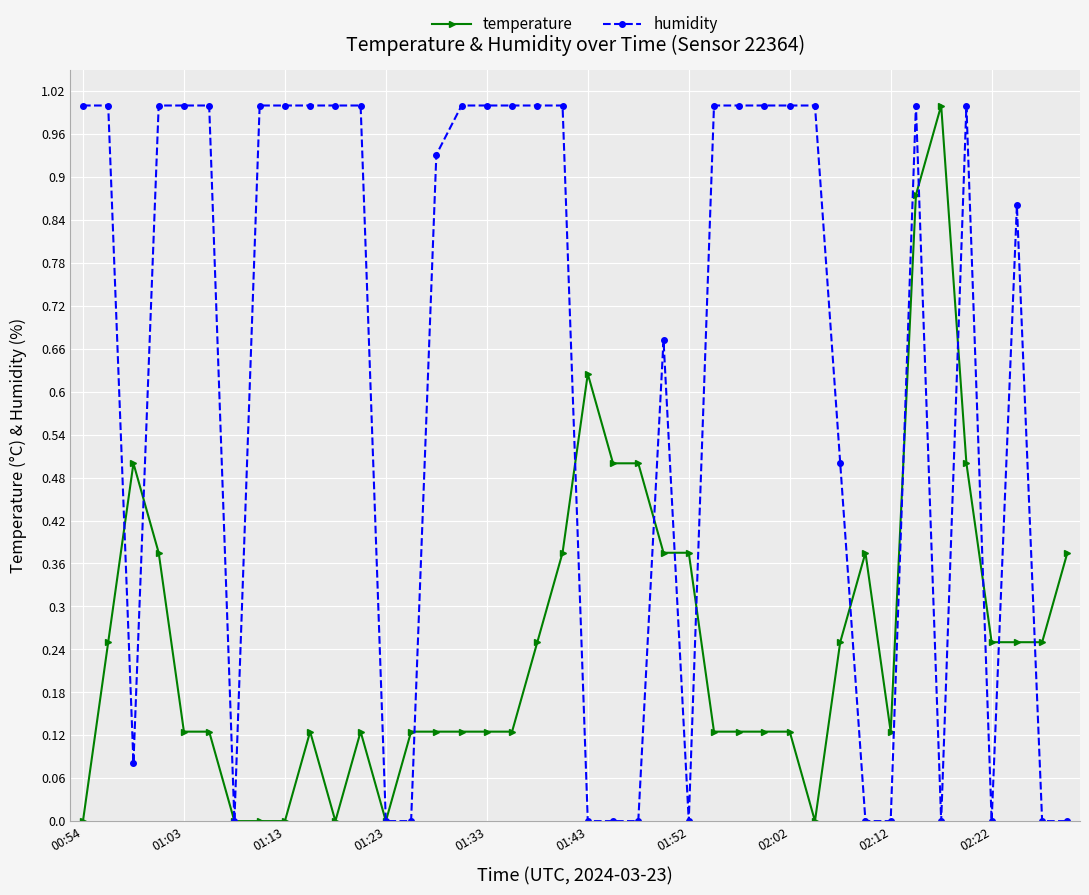

Rank the series by their average value, from lowest to highest.

temperature, humidity